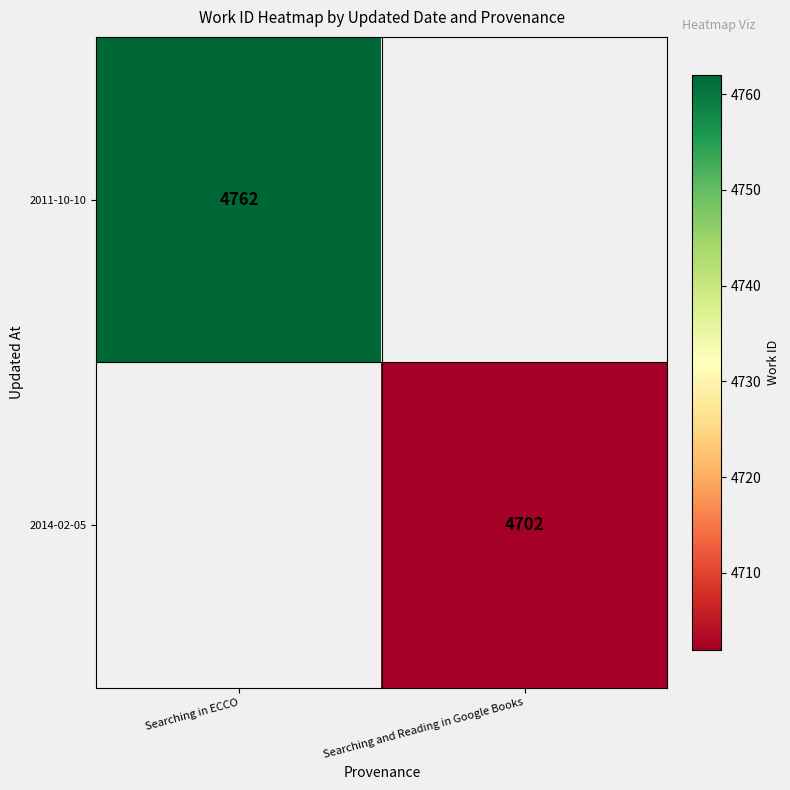

The value of 2014-02-05 at Searching and Reading in Google Books is 4702. True or false?

True